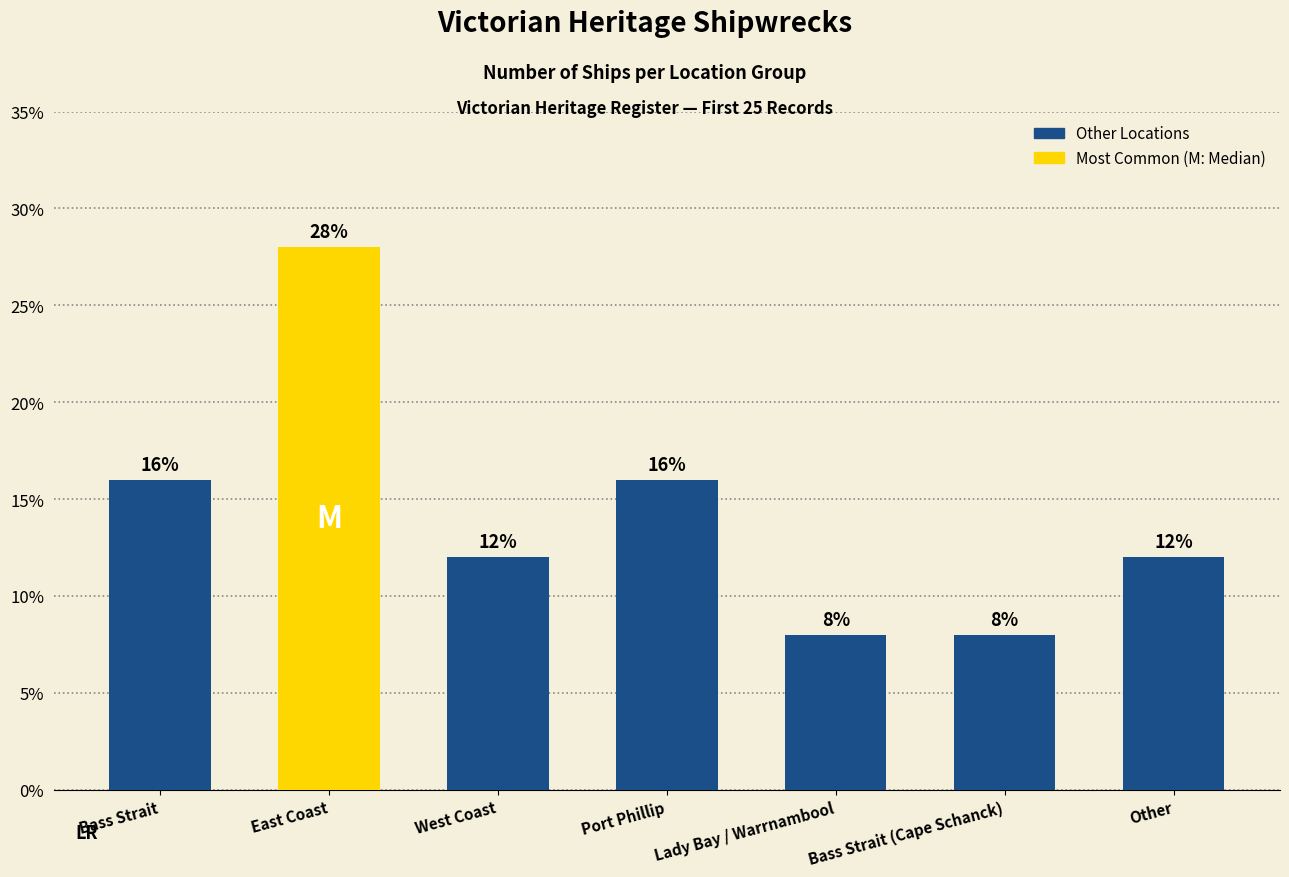

What is the maximum value shown in the chart?

28.0